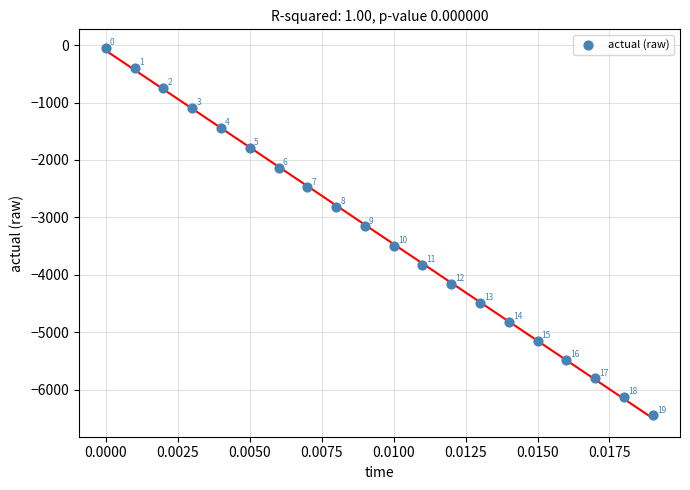

What is the range of Y values (max minus min)?

6404.8